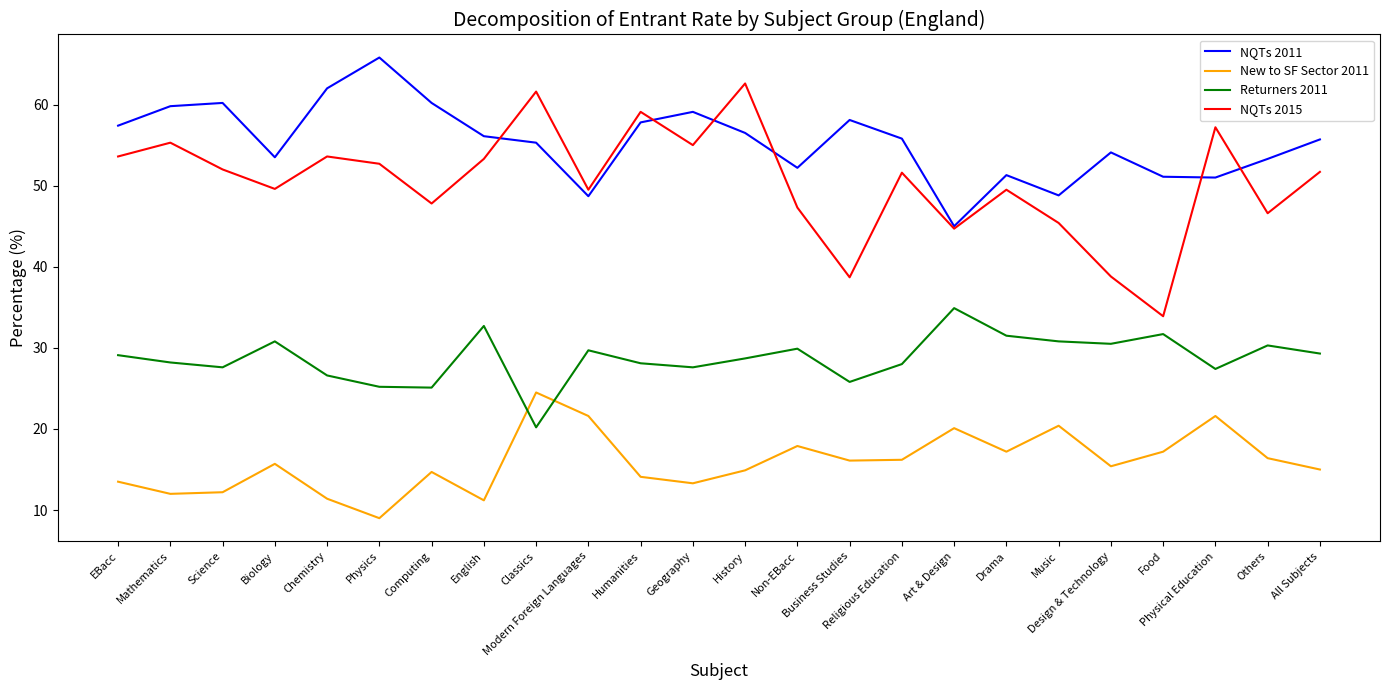

Does the chart have visible grid lines?

No